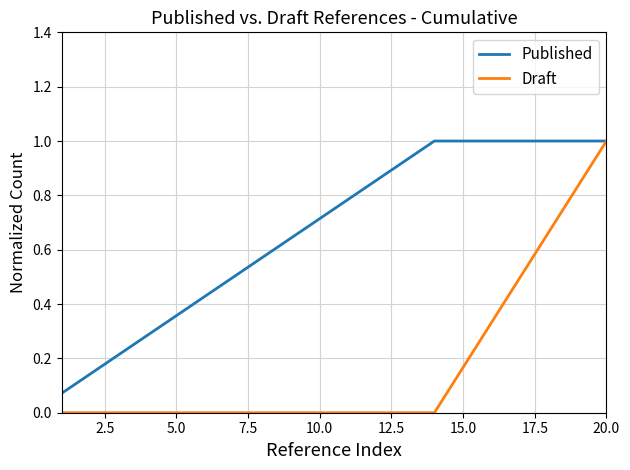

Which series has the largest total across all categories?

Published